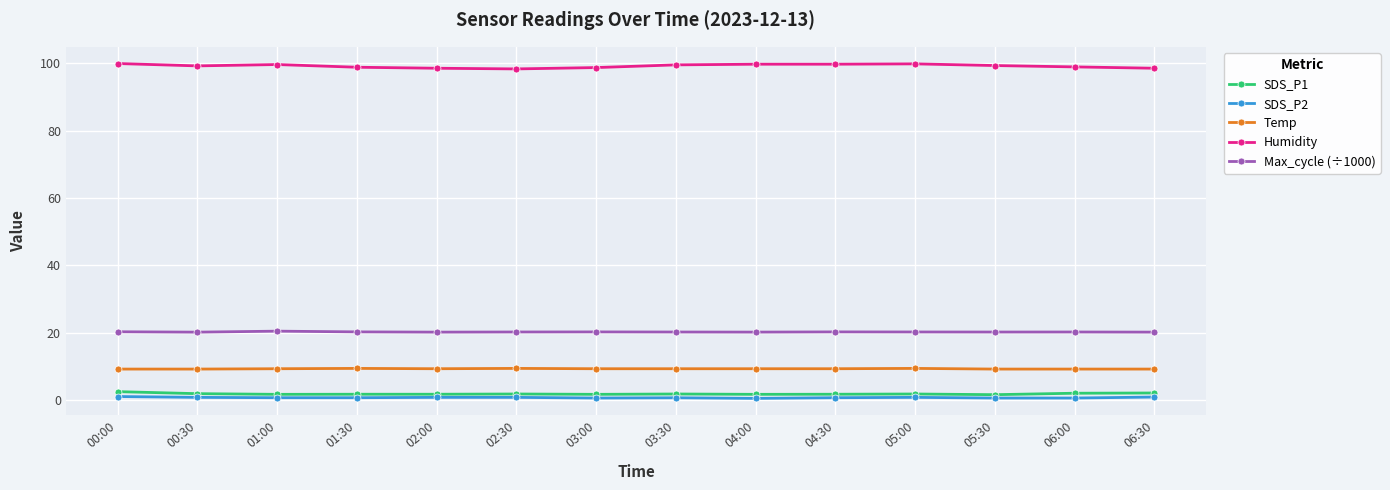

Which series has the largest total across all categories?

Humidity